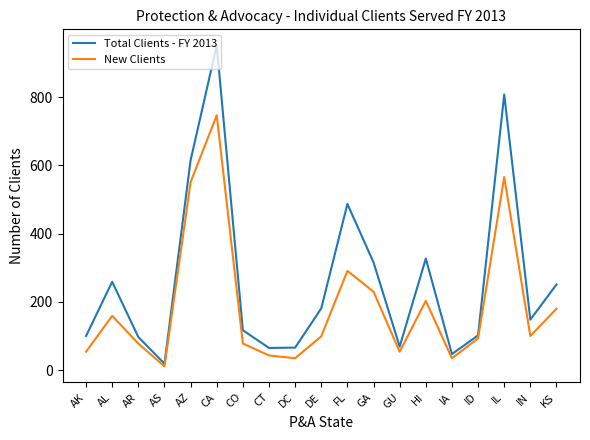

Where is New Clients nearest to the value 379?

FL